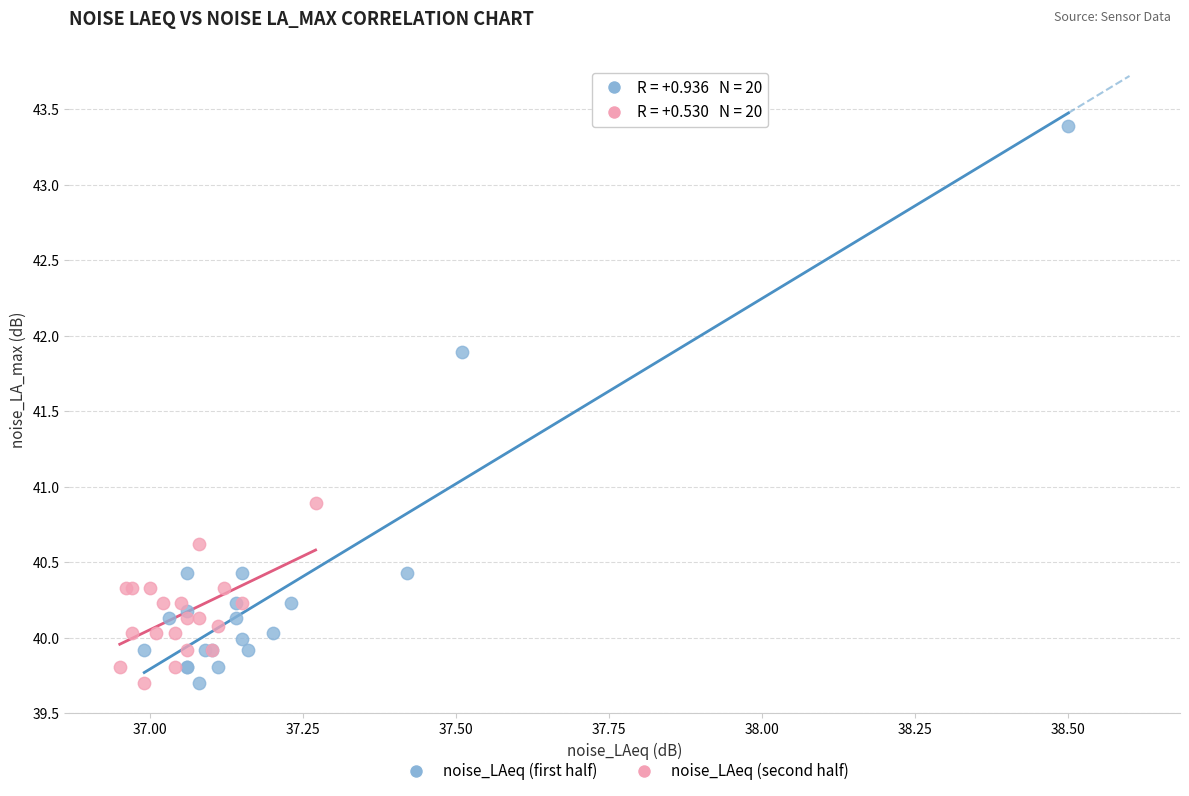

Which series has the widest spread of Y values?

noise_LAeq (first half)